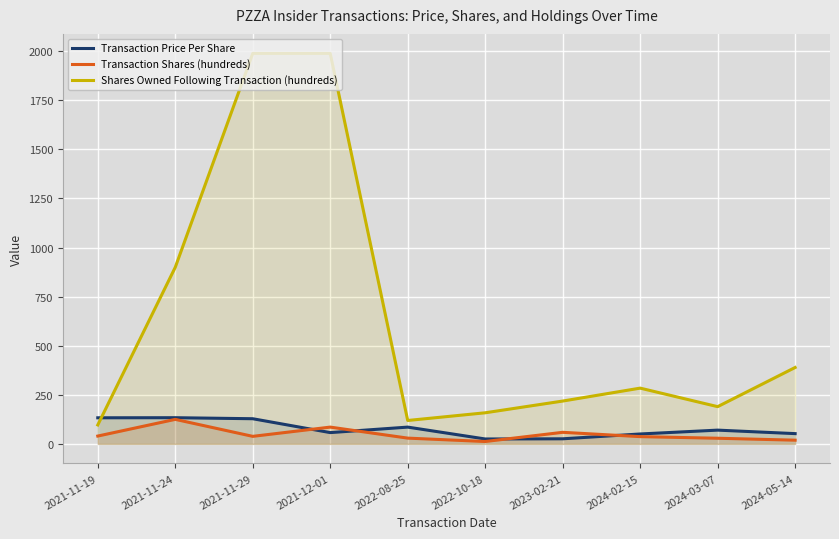

How many lines are shown in the chart?

3